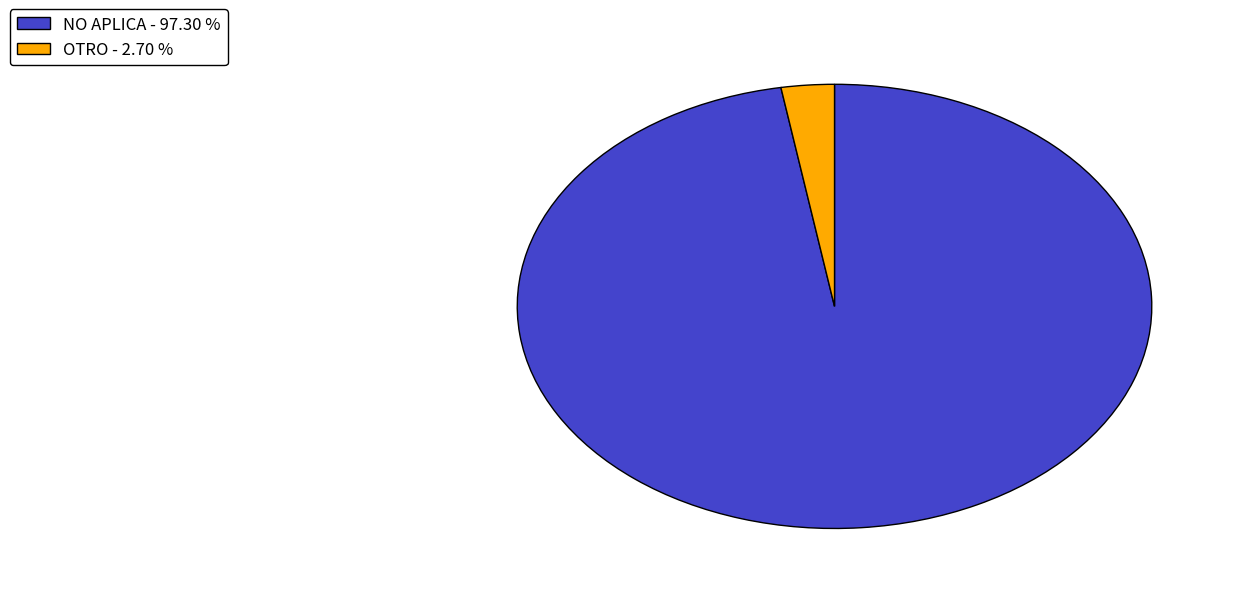

What is the largest slice in the pie chart?

NO APLICA - 97.30 %